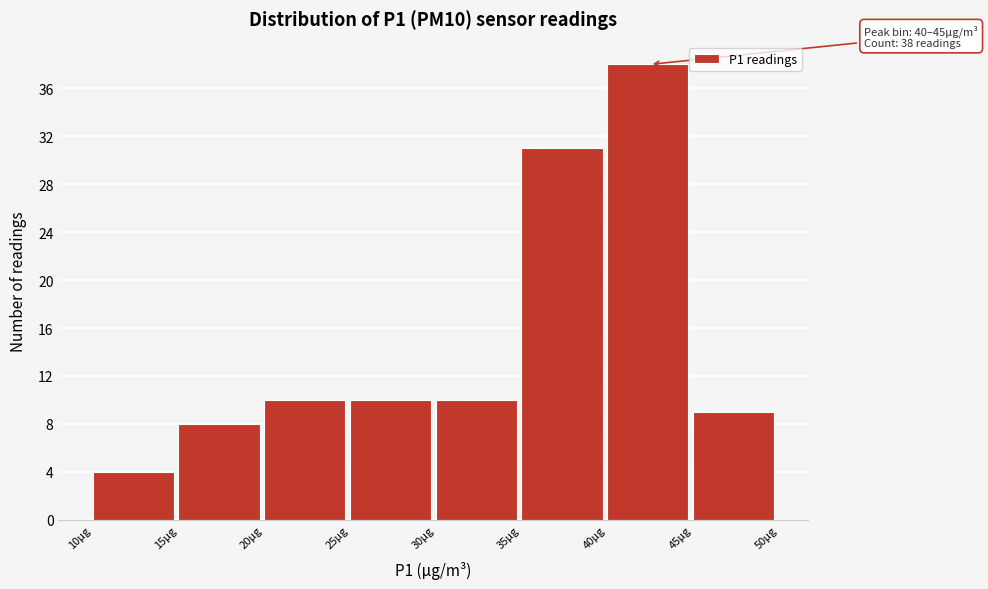

Which range on the x-axis has the tallest bar?

40 to 45